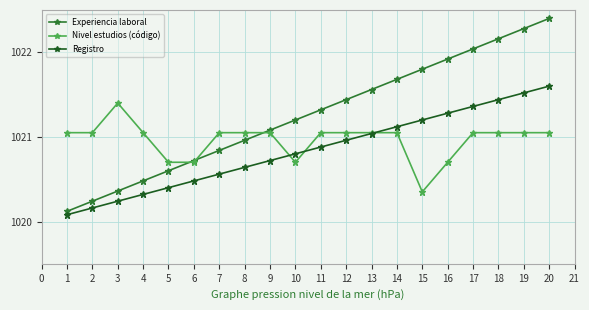

True or false: Experiencia laboral and Registro cross at least once.

False